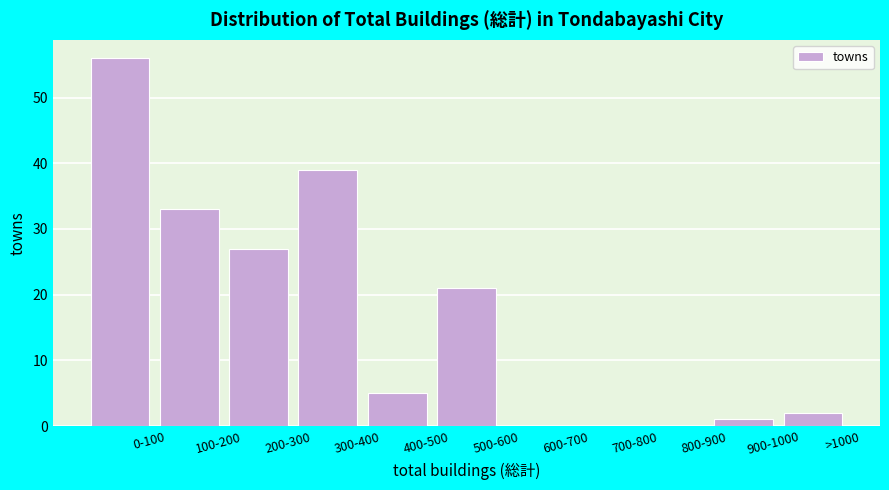

Reading right to left, extract all data points from this chart.

>1000=2	900-1000=1	800-900=0	700-800=0	600-700=0	500-600=21	400-500=5	300-400=39	200-300=27	100-200=33	0-100=56